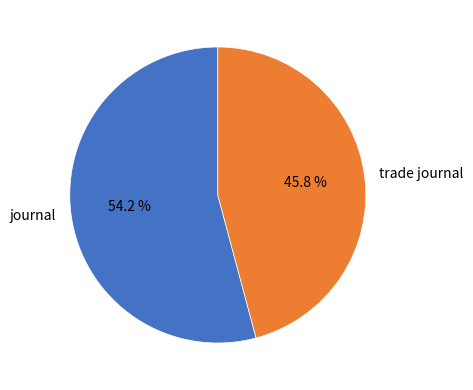

Which has a higher value, trade journal or journal?

journal